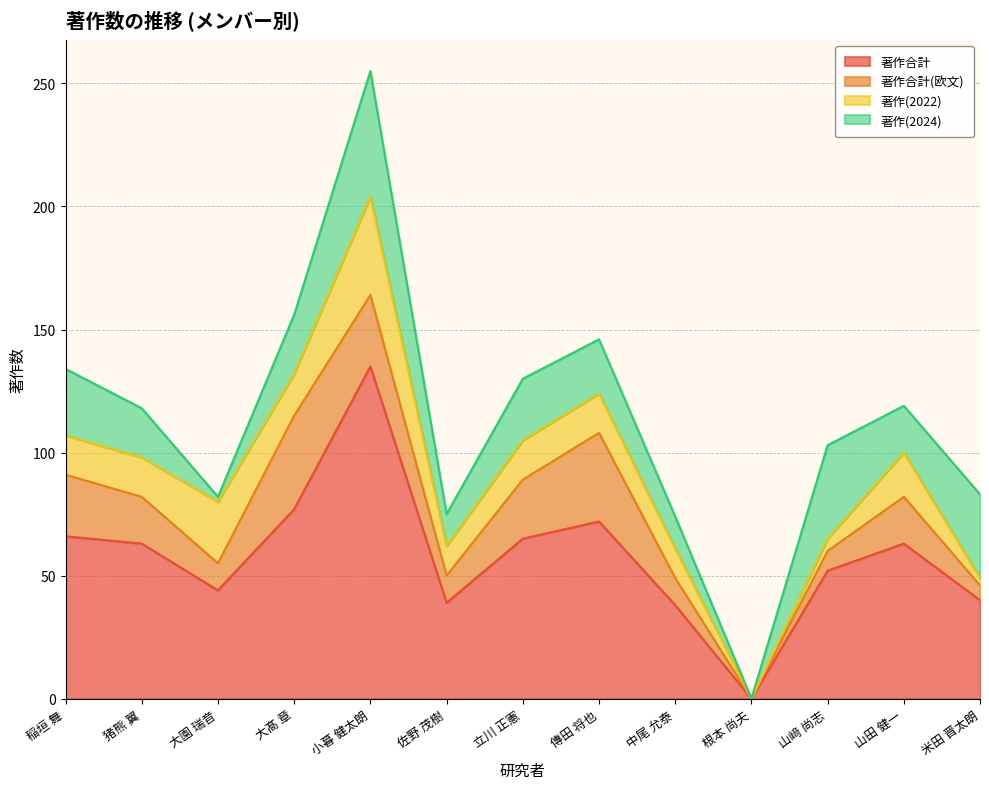

True or false: 著作合計 has a value of 65 at 立川 正憲.

True